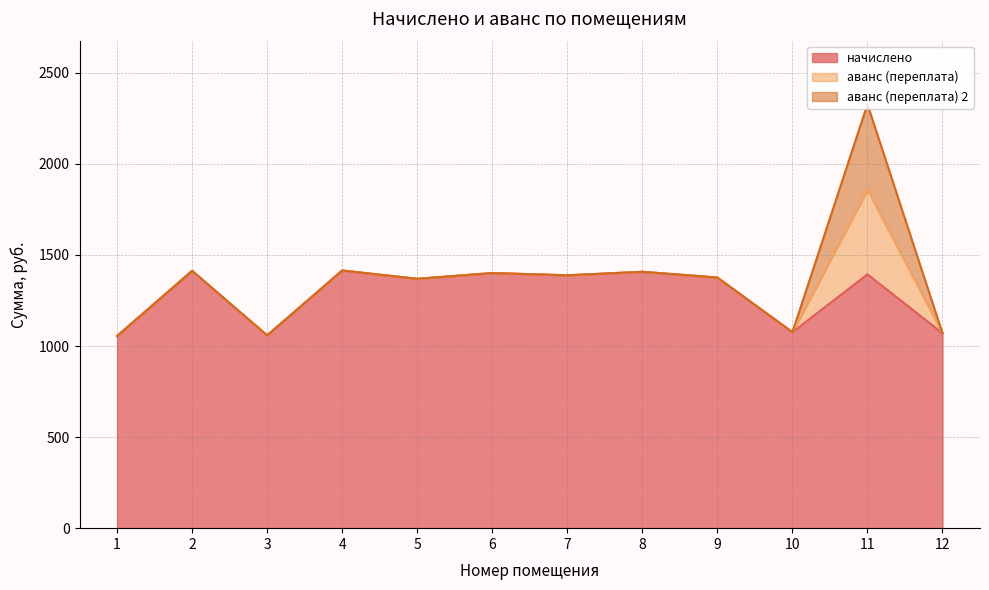

What value does the начислено series have at 12?

1070.5